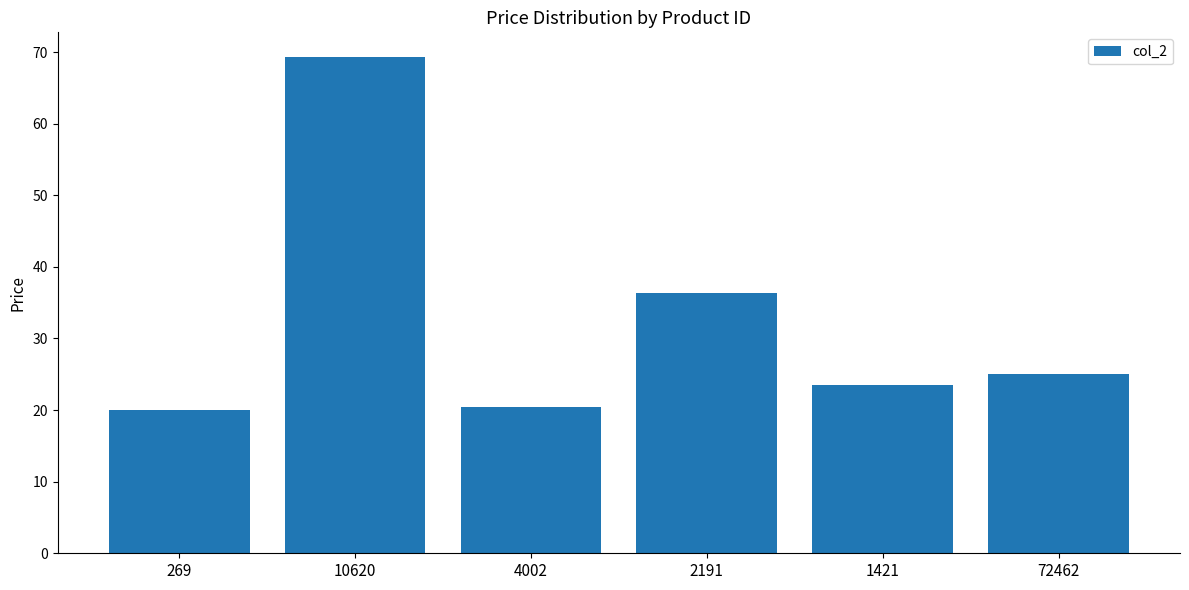

What is the label of the 6th bar from the left?

72462